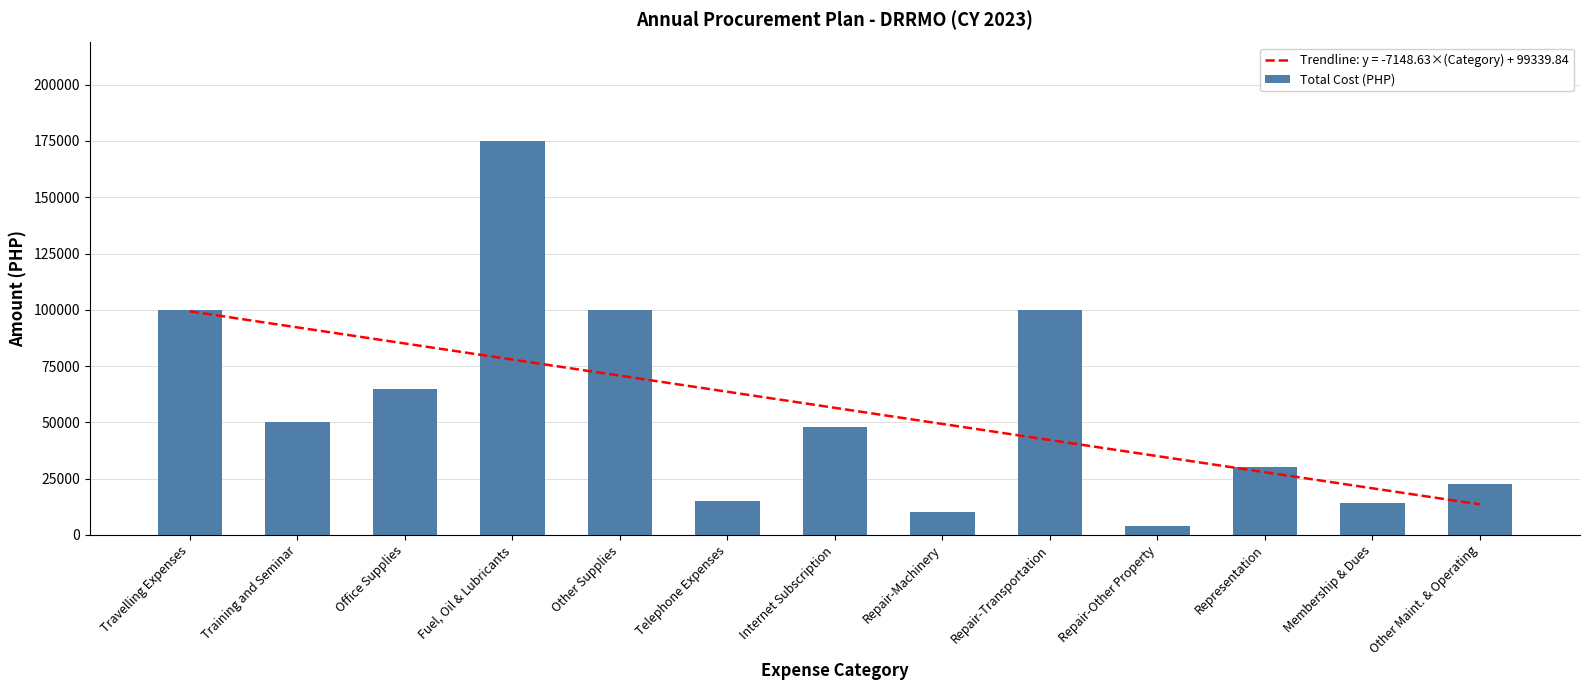

The chart shows a value of 175000 at Fuel, Oil & Lubricants. True or false?

True